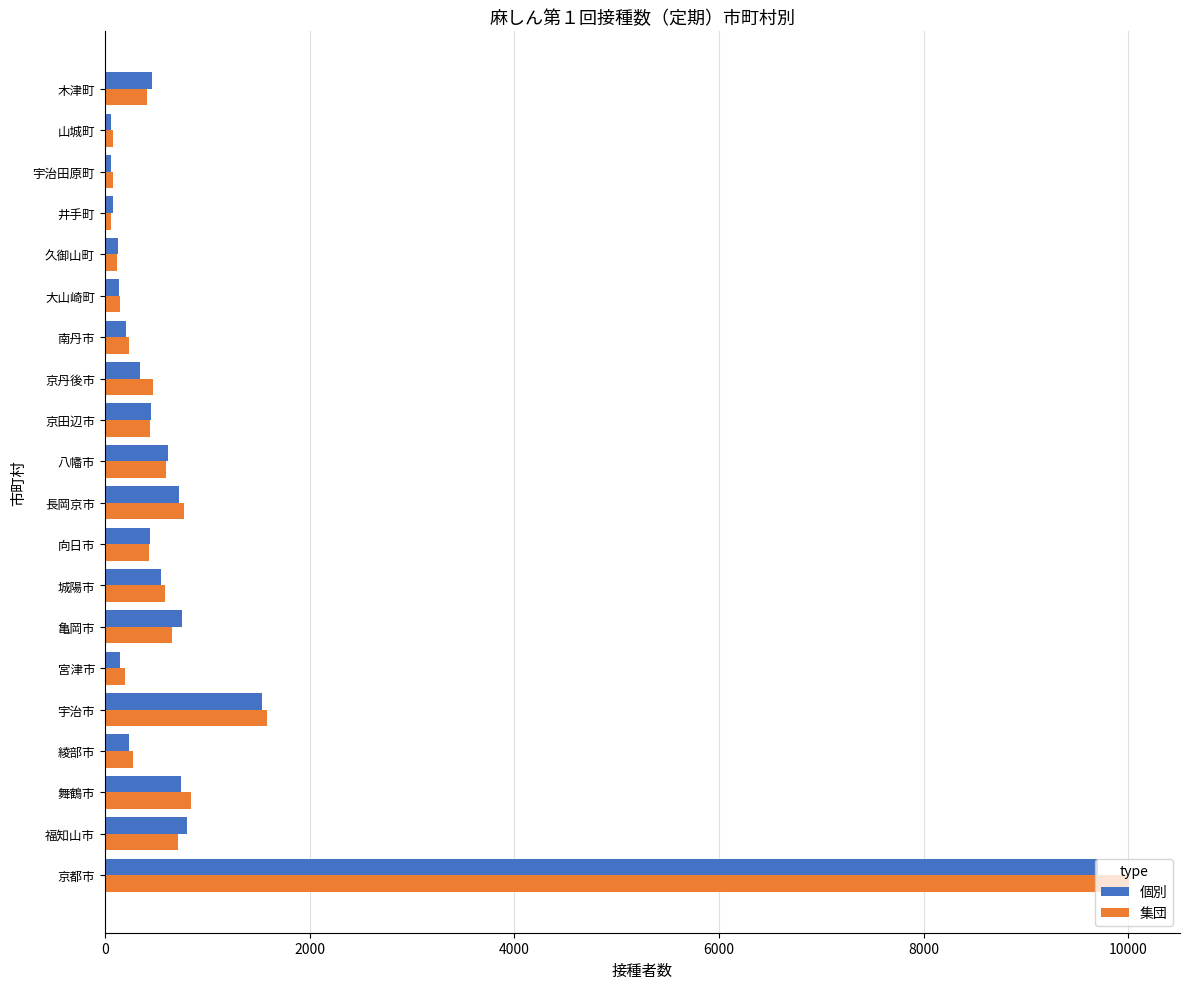

What is the average value of the 集団 series?

936